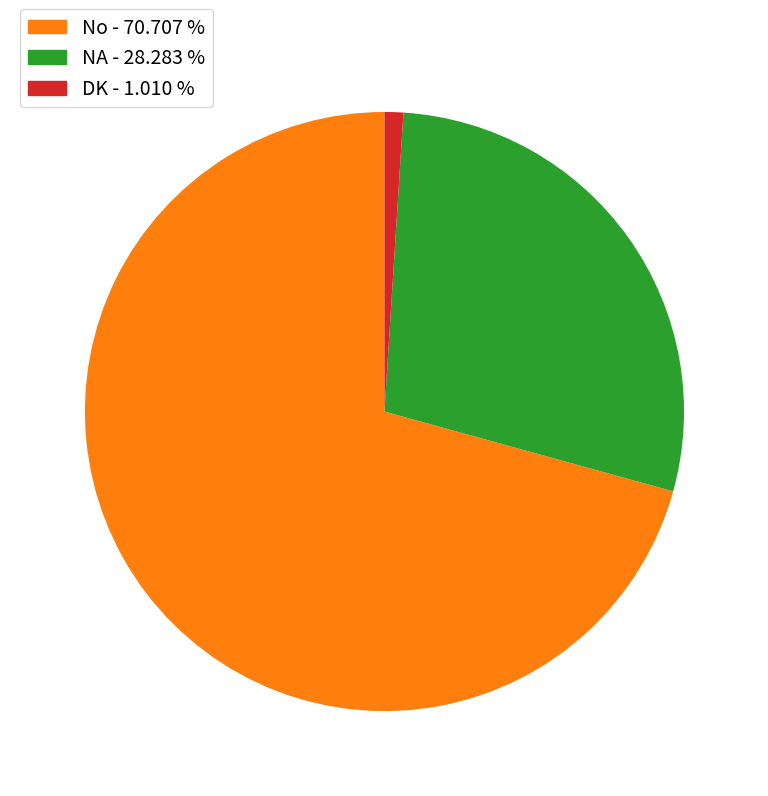

How many segments does this pie chart have?

3